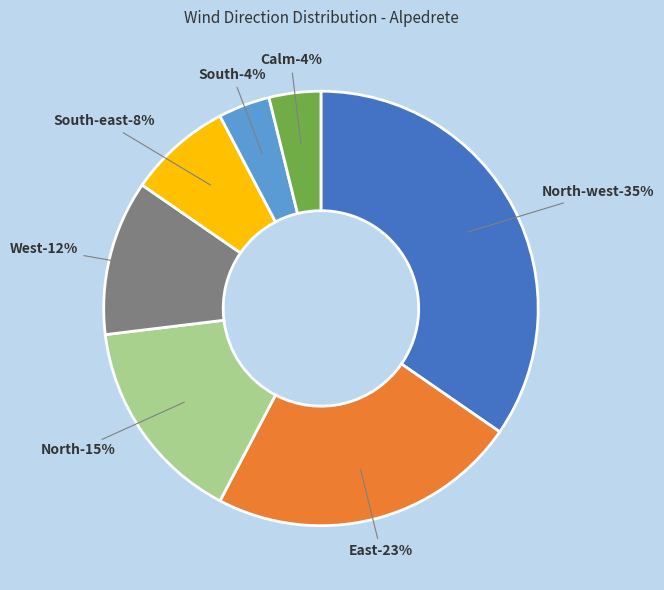

Which category has the smallest portion of the pie?

South